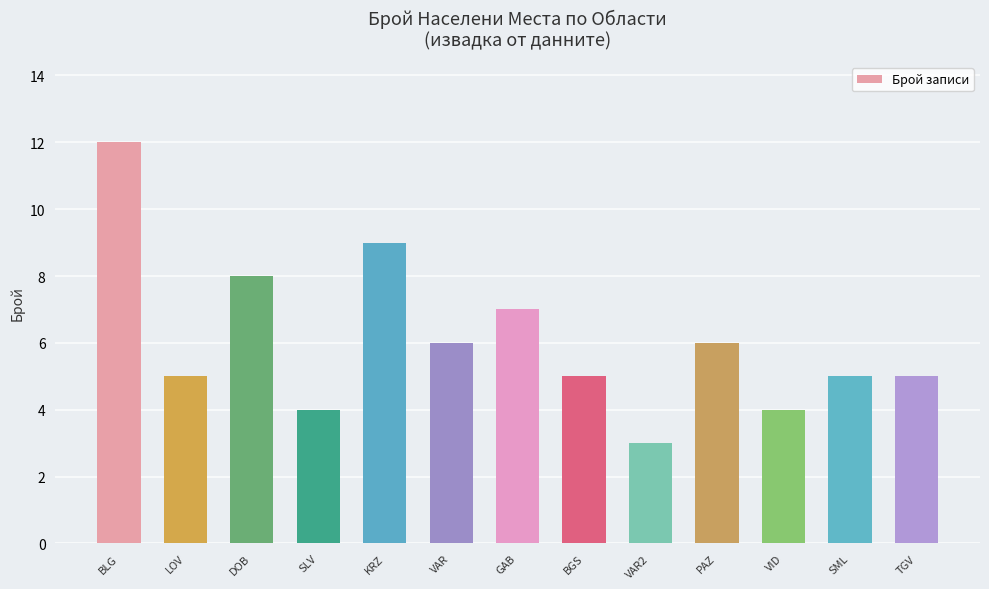

Reading left to right, list all the values displayed in this chart.

12	5	8	4	9	6	7	5	3	6	4	5	5